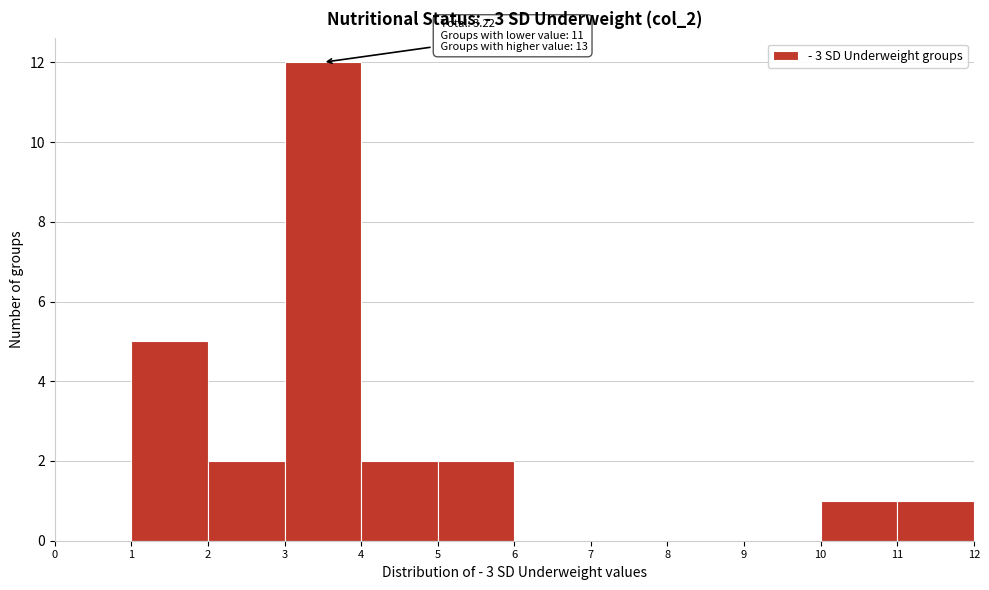

Over which range of the x-axis is the bar tallest?

3 to 4